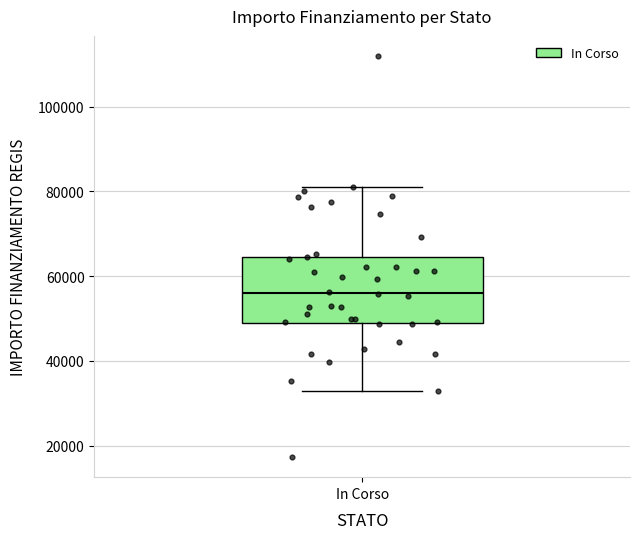

Read this box plot against the y-axis: the position of the median line, the range covered by the box, and the ends of both whiskers. The values are not printed on the chart, so give them approximately, as read against the axis.

median 56000, box 50000 to 64000, whiskers 32000 to 80000